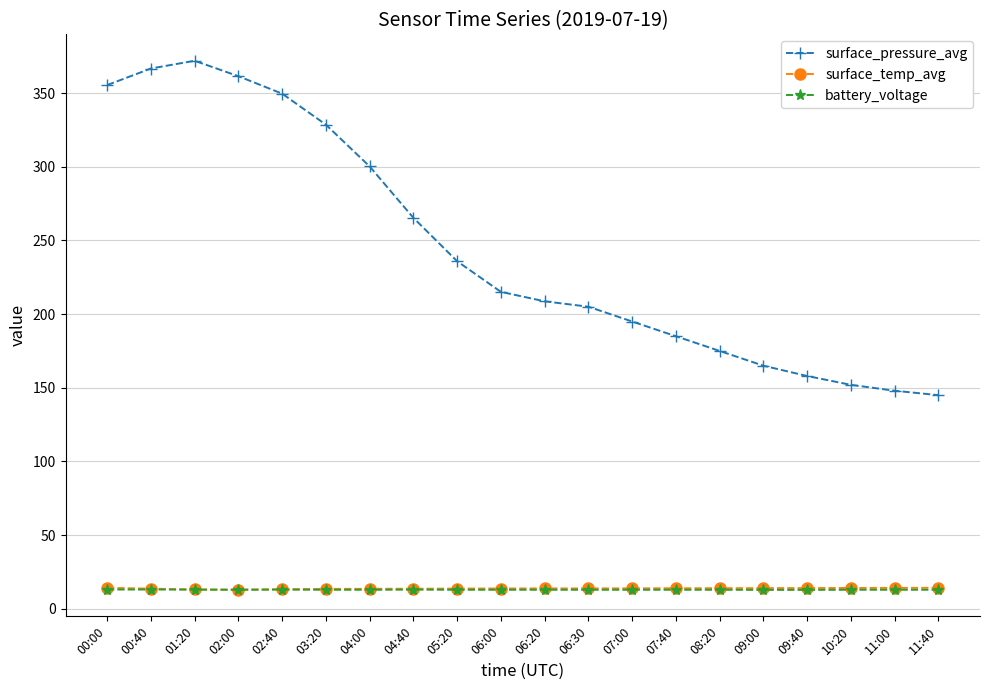

How many categories are shown in the chart?

20